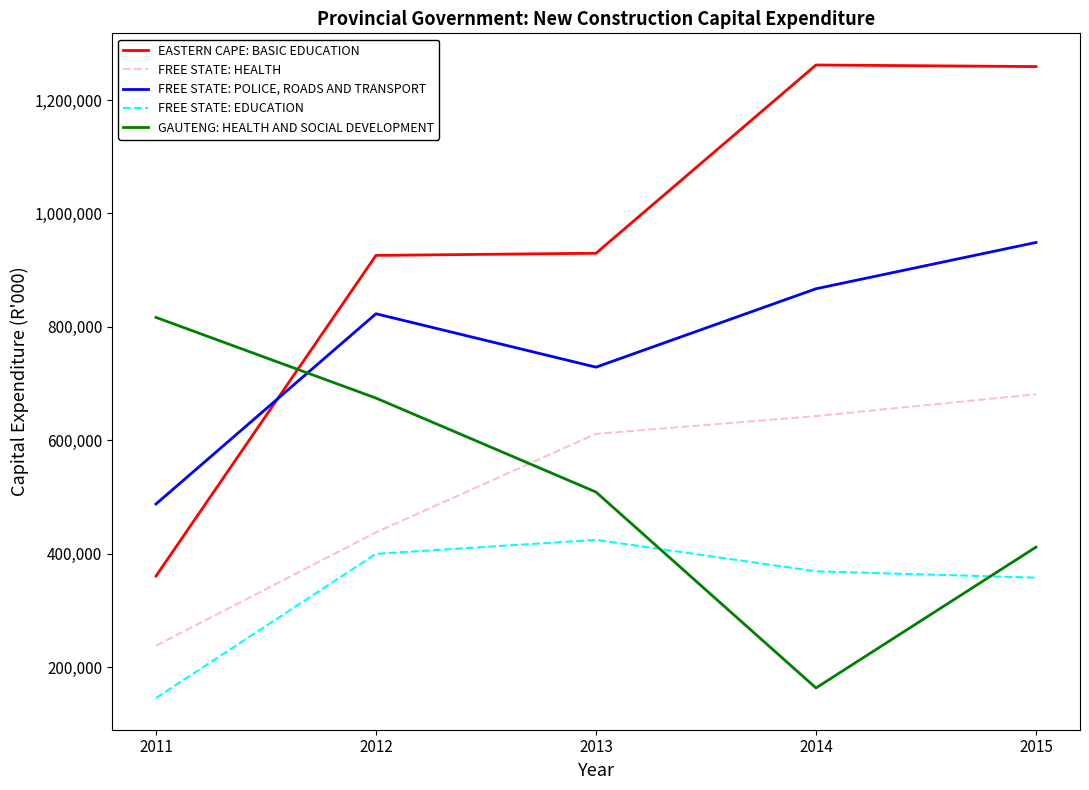

What is the difference between the second highest and second lowest values in the FREE STATE: POLICE, ROADS AND TRANSPORT series?

138260